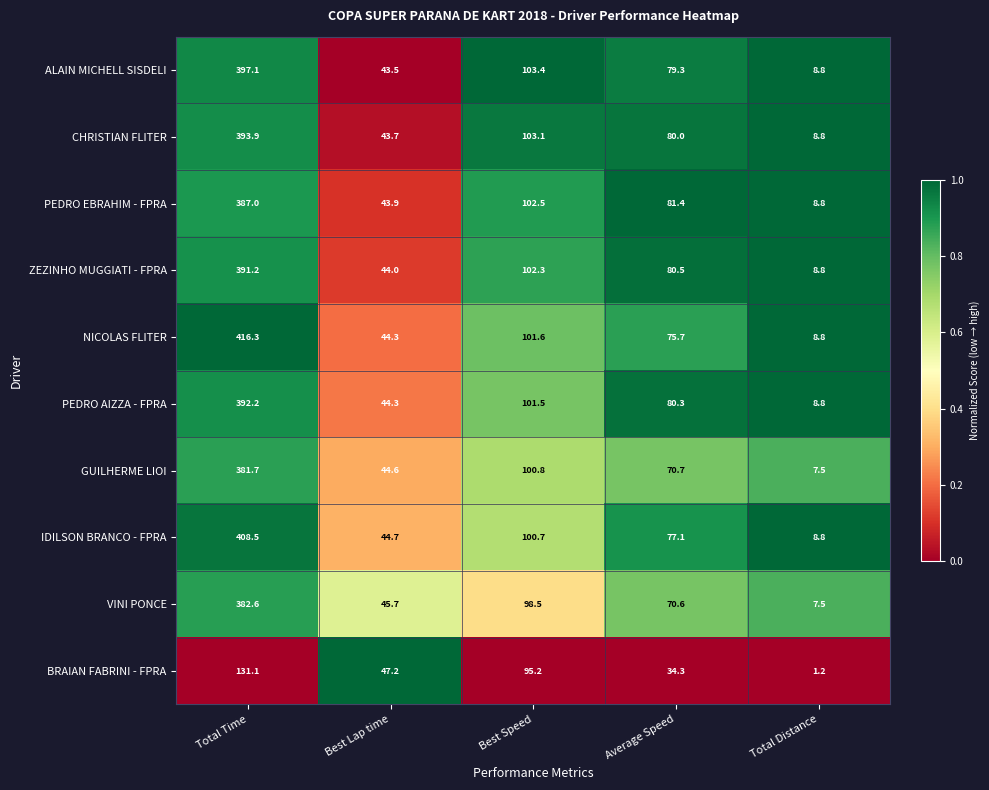

At which label does GUILHERME LIOI first exceed 70?

Total Time